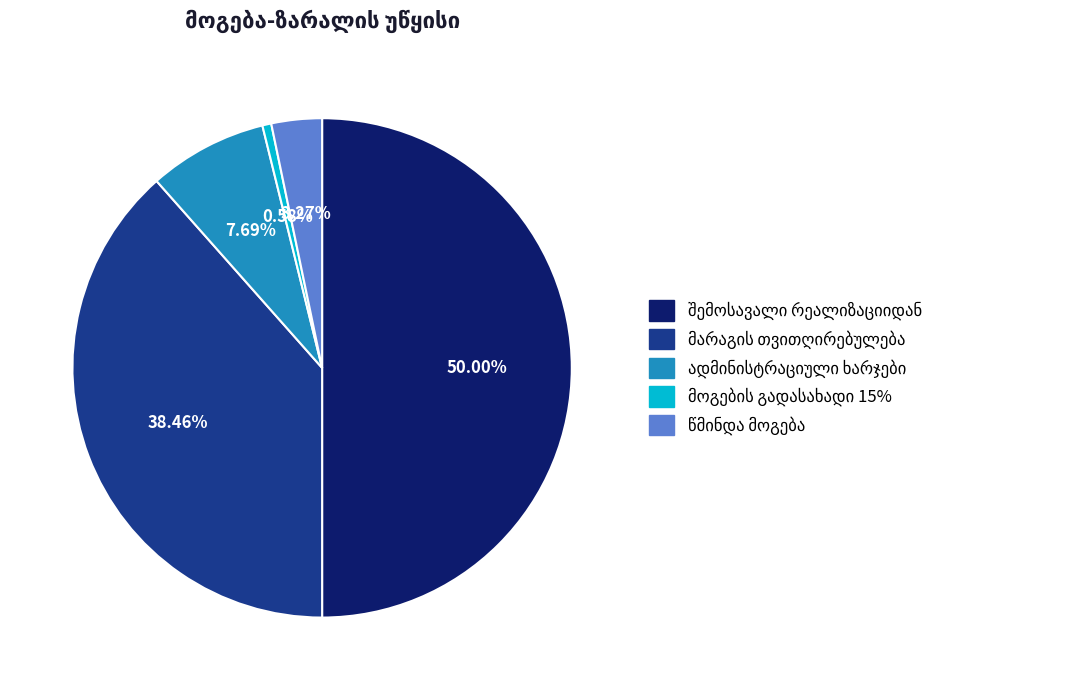

To the nearest percent, what is the difference between the წმინდა მოგება and მარაგის თვითღირებულება slice percentages?

35%